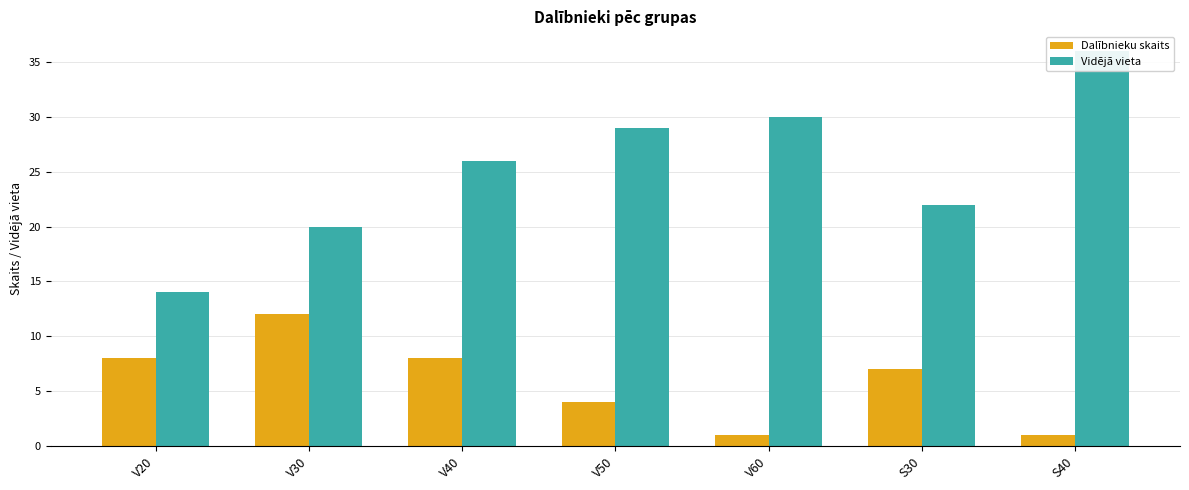

Reading left to right, transcribe all the data shown in this chart.

Dalībnieku skaits: 8	12	8	4	1	7	1
Vidējā vieta: 14	20	26	29	30	22	36